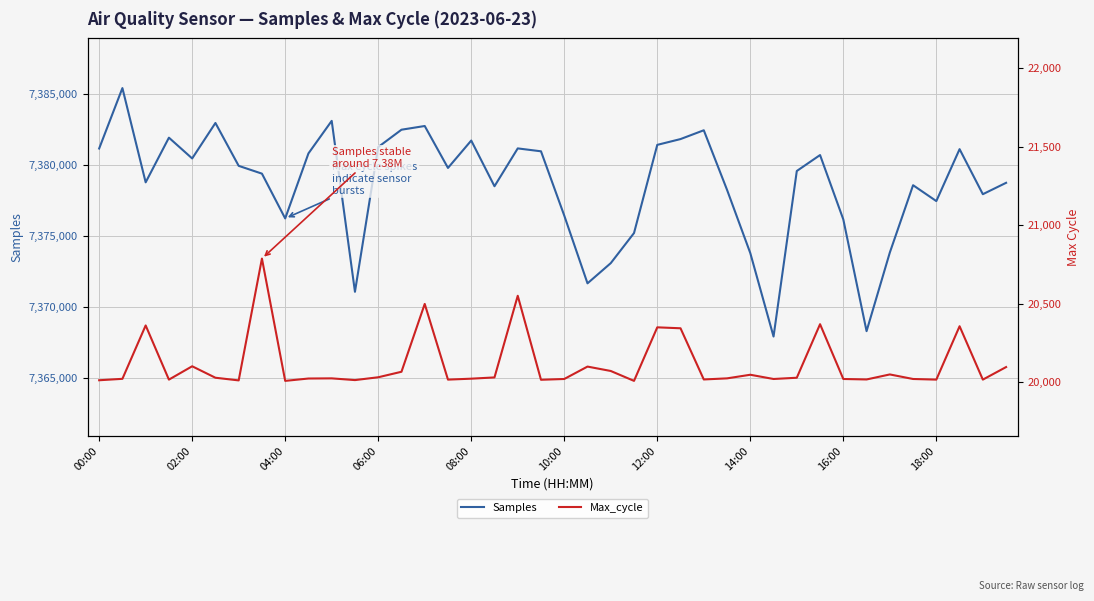

How many interior local valleys does the Samples series have?

11